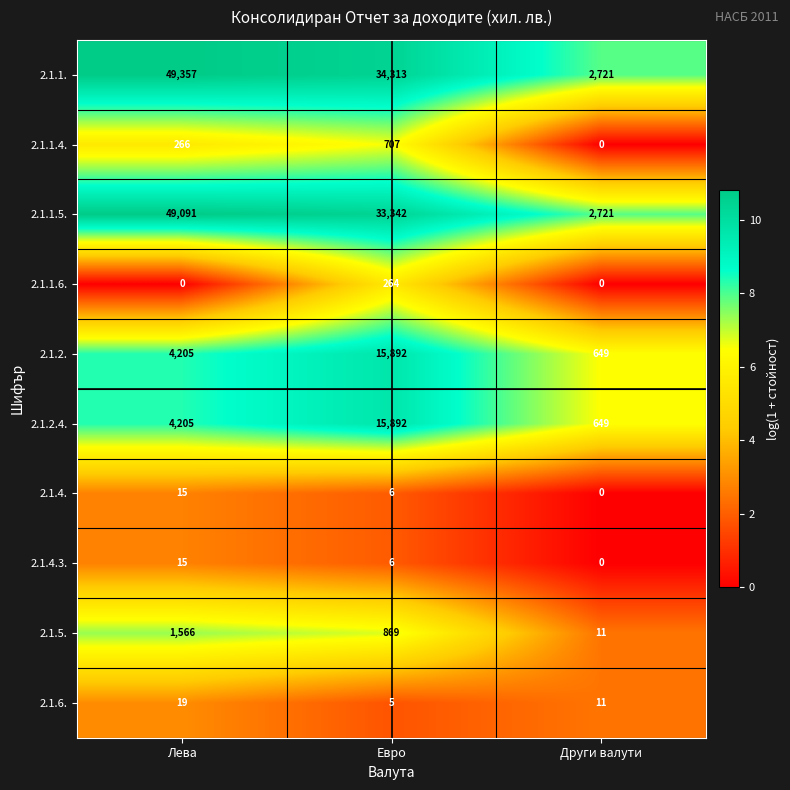

Between Лева and Други валути, which series saw the biggest shift?

2.1.1.